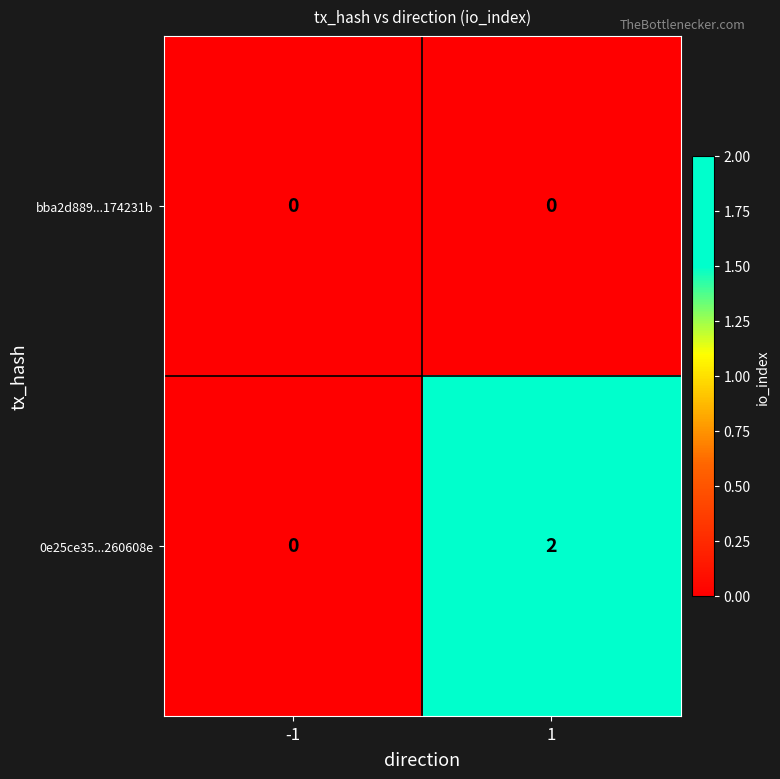

At which category is the sum across all series the highest?

1